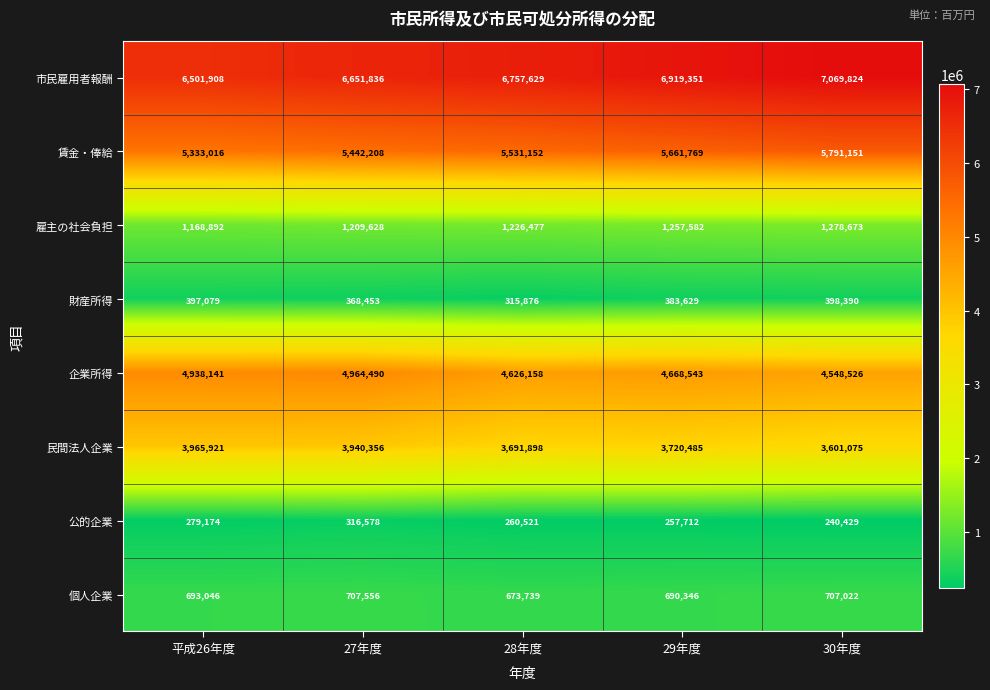

Where does the 公的企業 series first go above 260521?

平成26年度